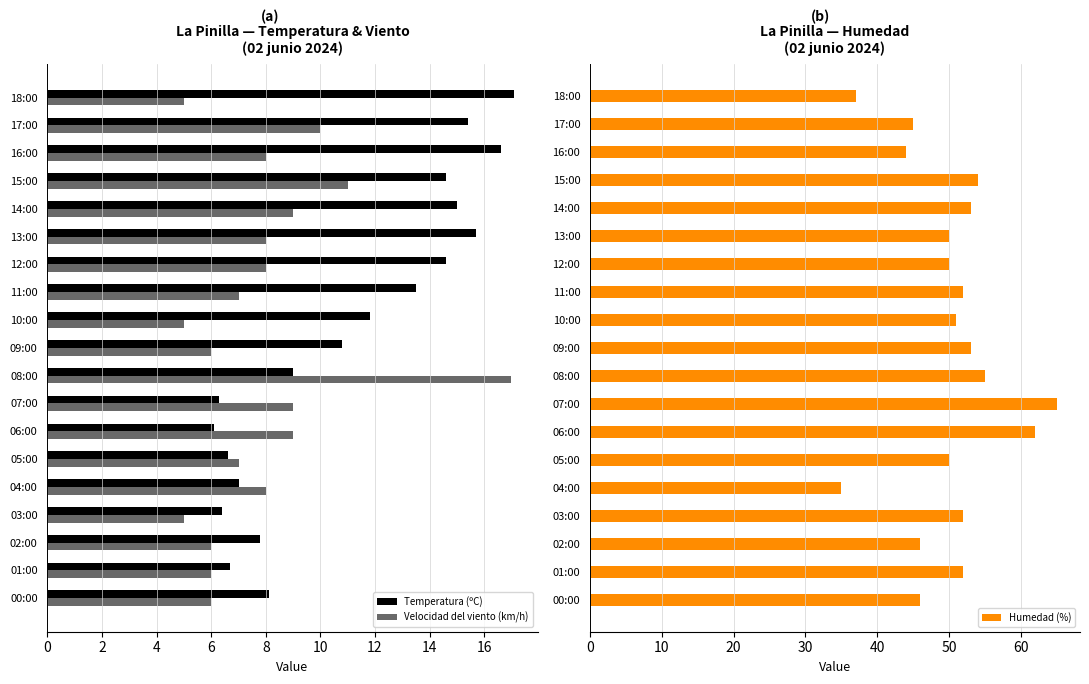

How many series are shown in this chart?

3